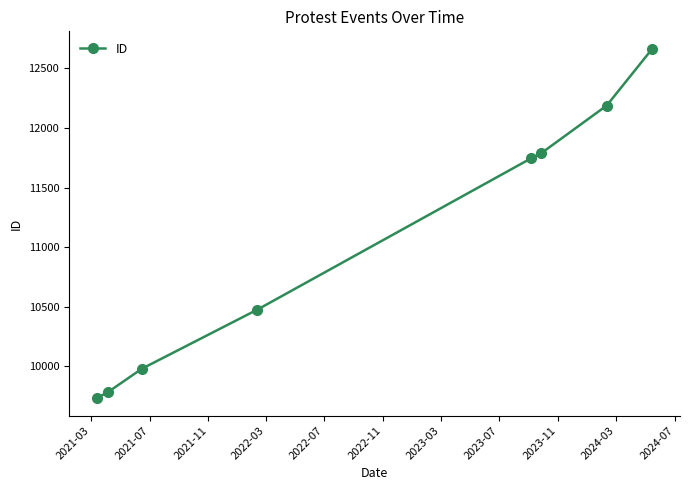

True or false: the data has more than 1 interior local peaks.

False